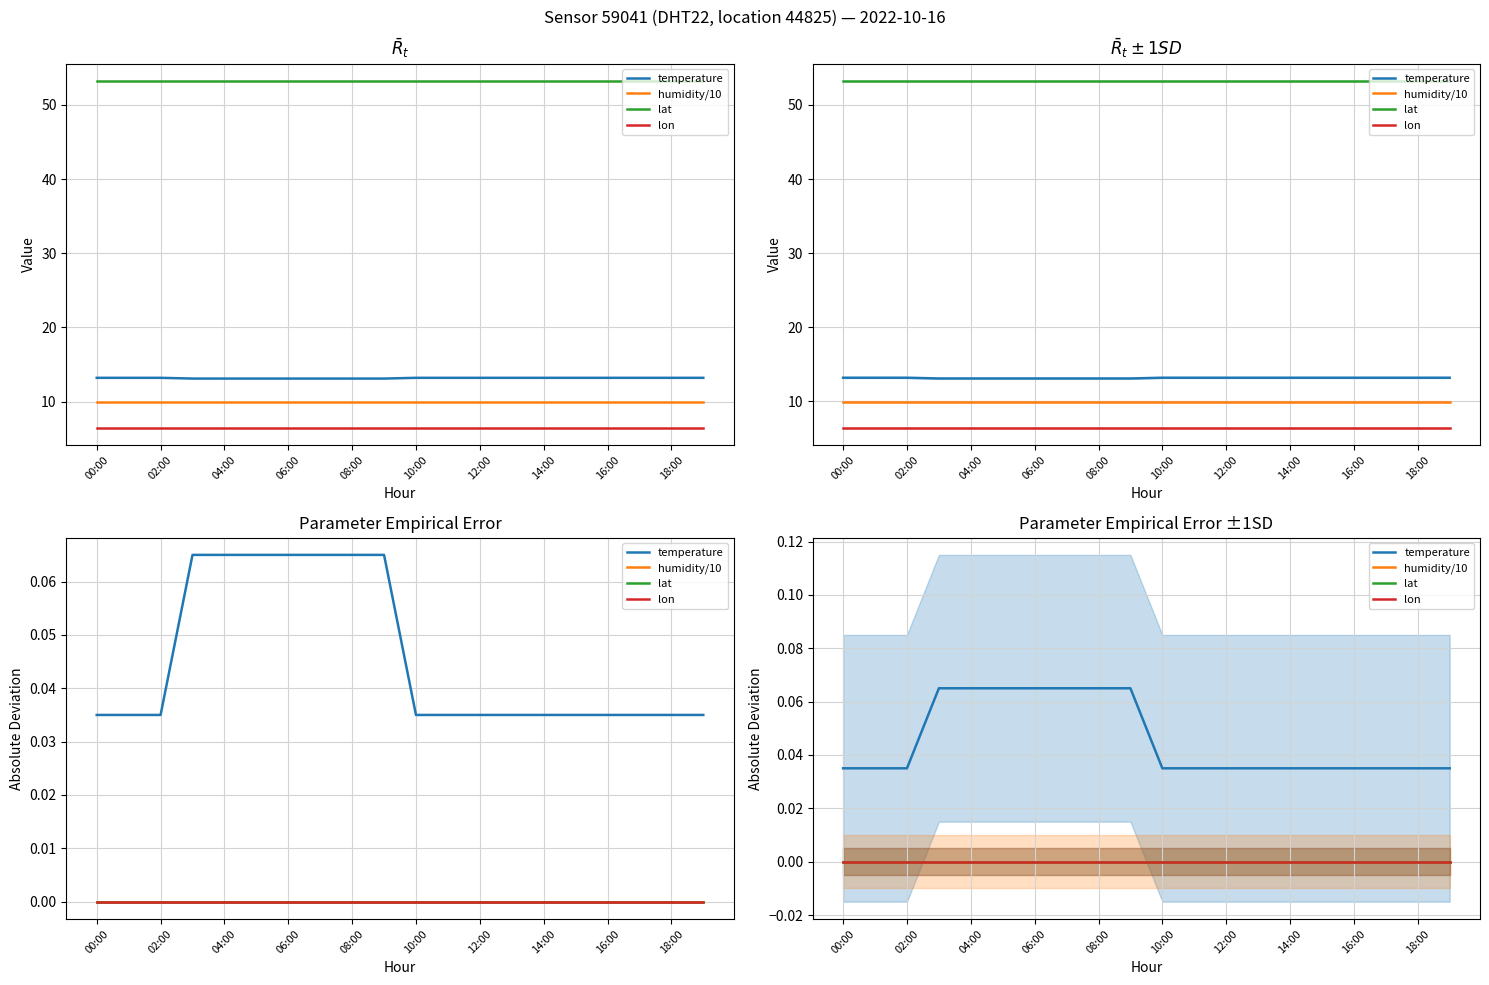

Rank the series by their maximum value, from highest to lowest.

temperature, lat, humidity/10, lon